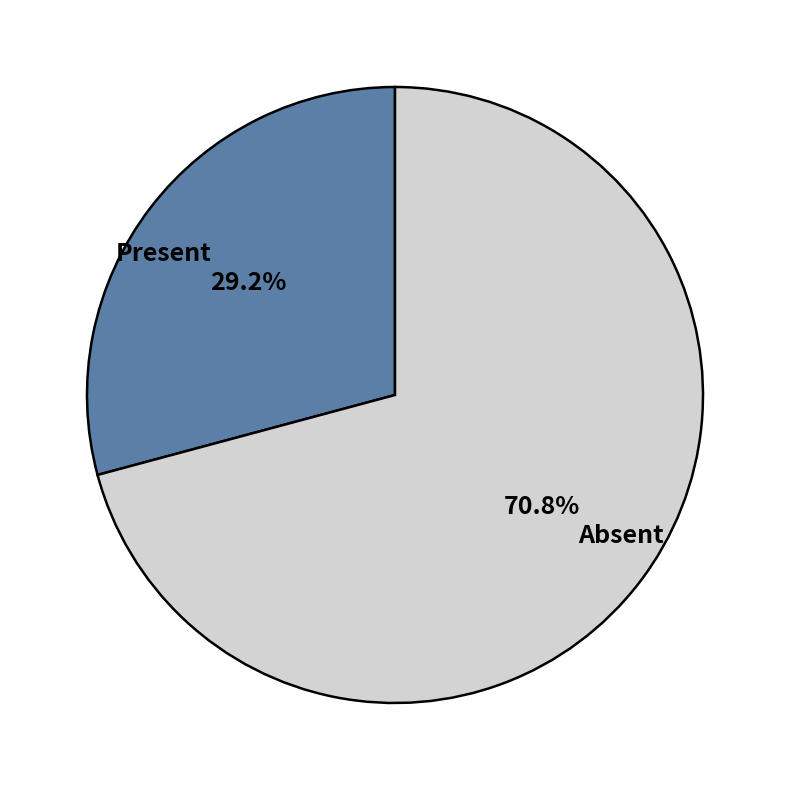

Combined, what portion of the pie is Absent and Present?

100.0%